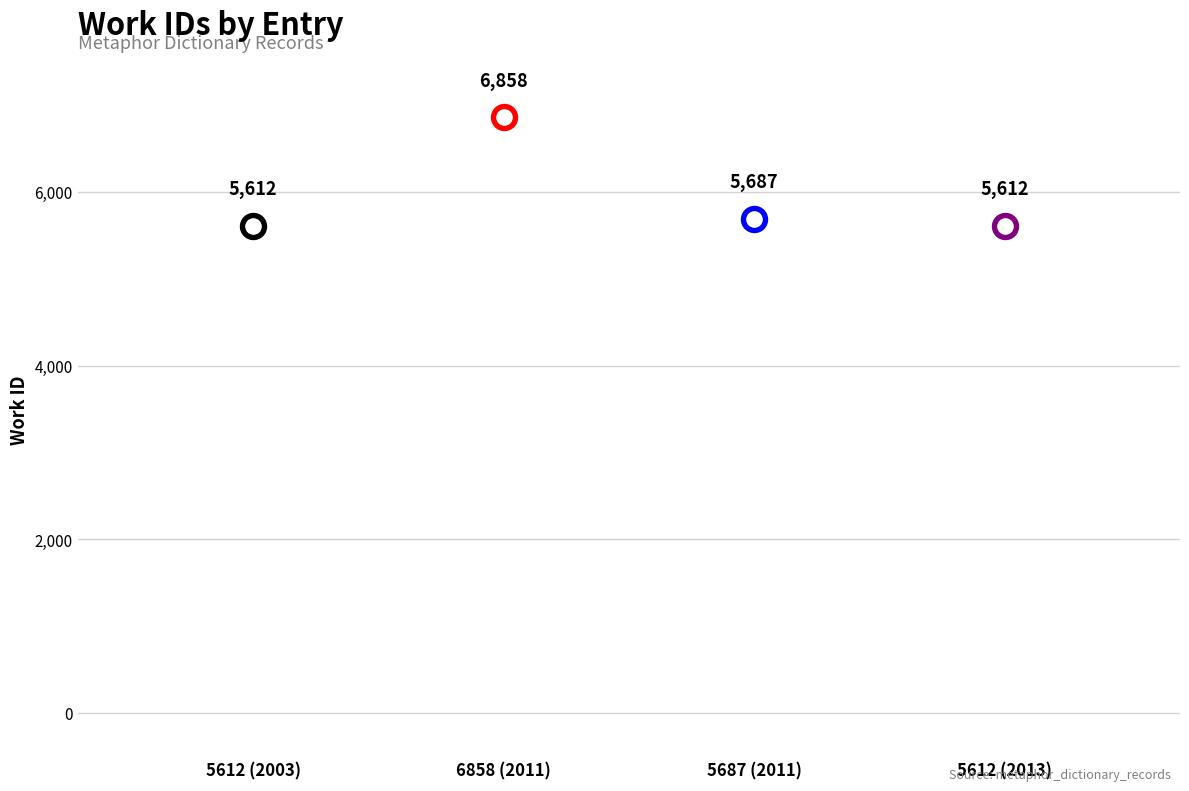

Approximately how many times larger is the value at 6858 (2011) compared to 5612 (2013)?

1.2